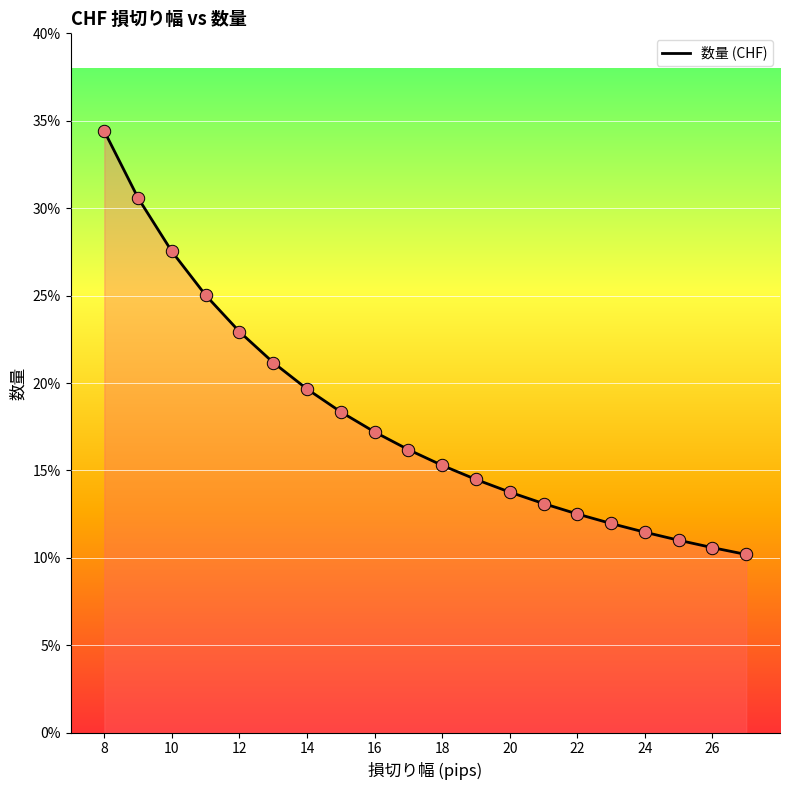

Is this an area chart (filled region under the line)?

Yes